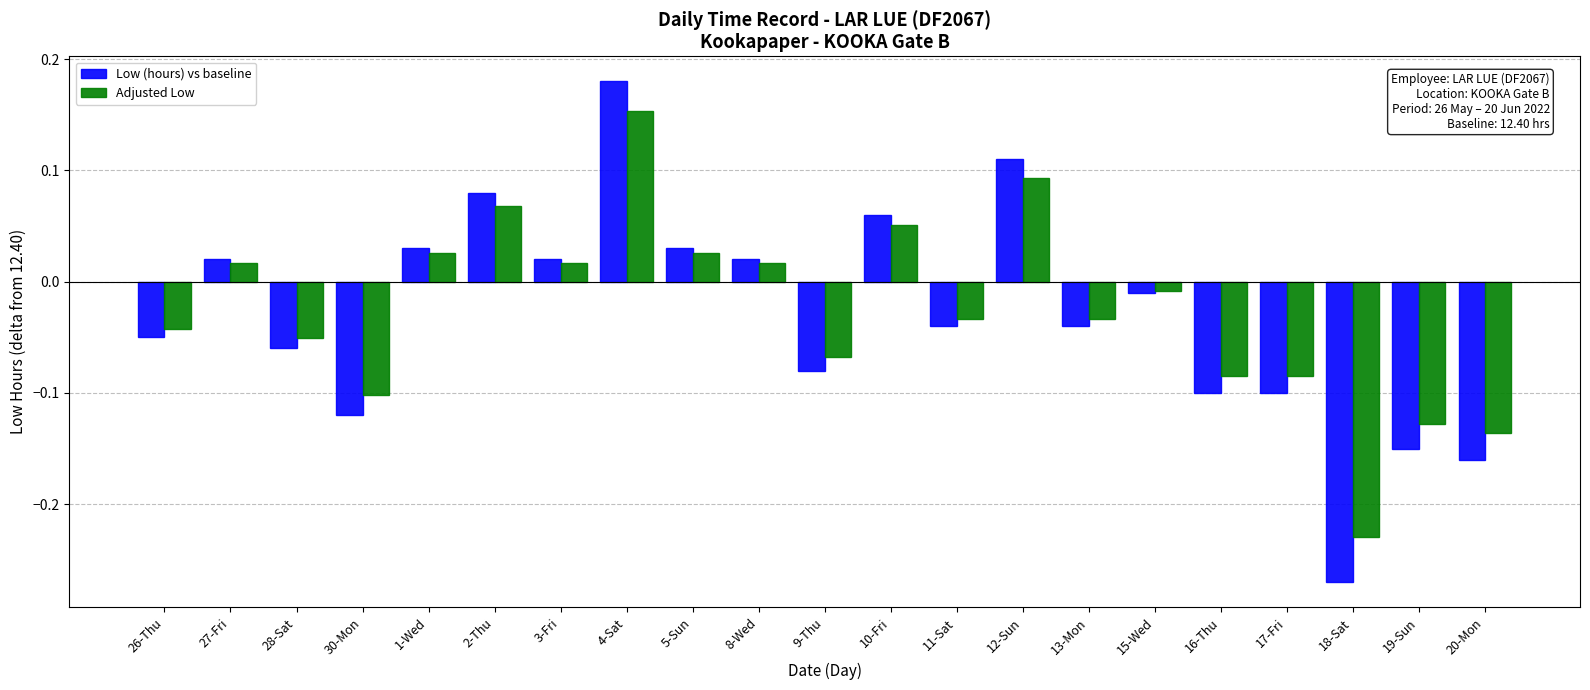

How many bars are there in total?

42